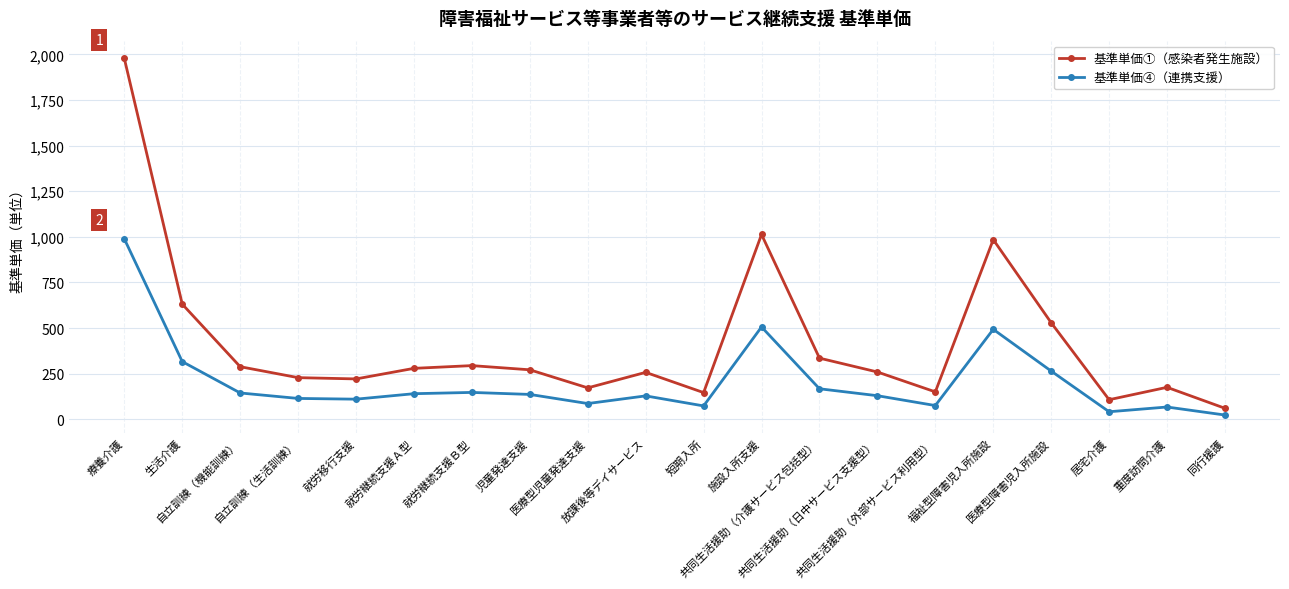

Which label corresponds to the smallest value in the chart?

同行援護